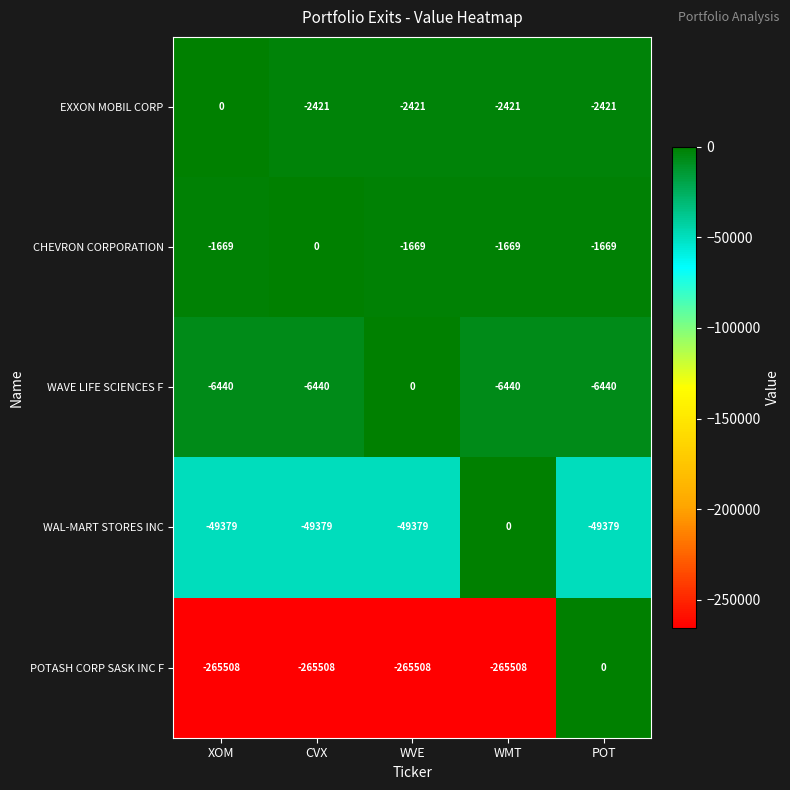

Rank the series at XOM from highest to lowest value.

EXXON MOBIL CORP, CHEVRON CORPORATION, WAVE LIFE SCIENCES F, WAL-MART STORES INC, POTASH CORP SASK INC F